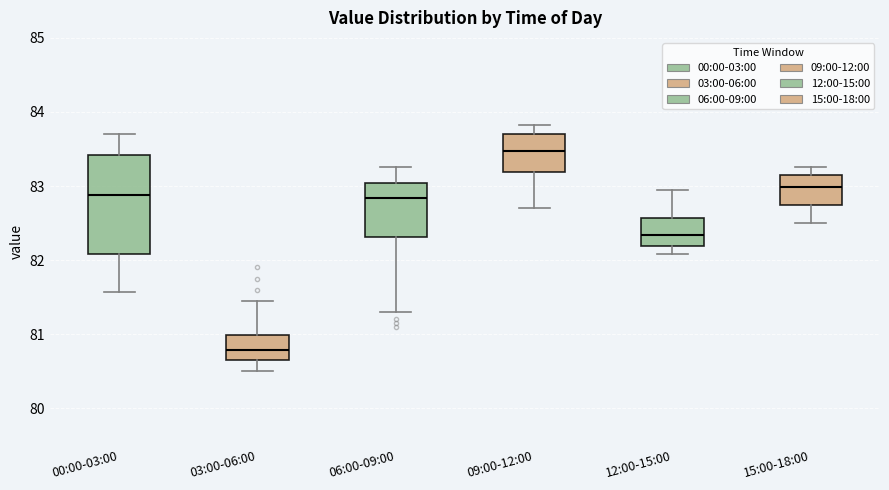

Comparing the boxes themselves (not the whiskers), which one is the tallest?

00:00-03:00